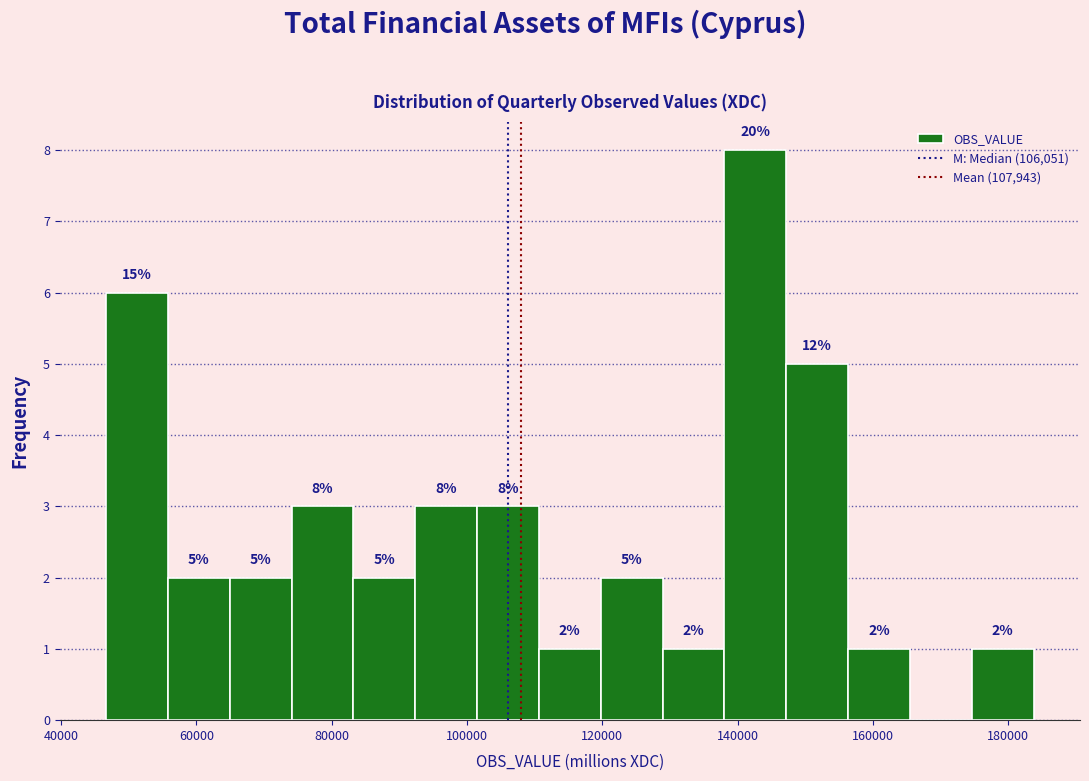

Which range on the x-axis has the tallest bar?

138000 to 148000